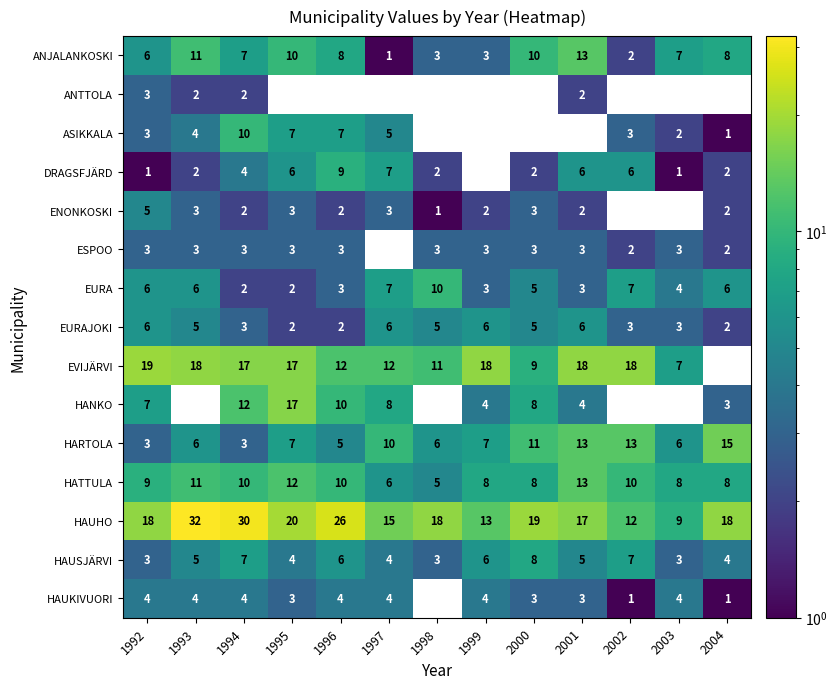

True or false: ANJALANKOSKI has a value of 4.0 at 1994.

False